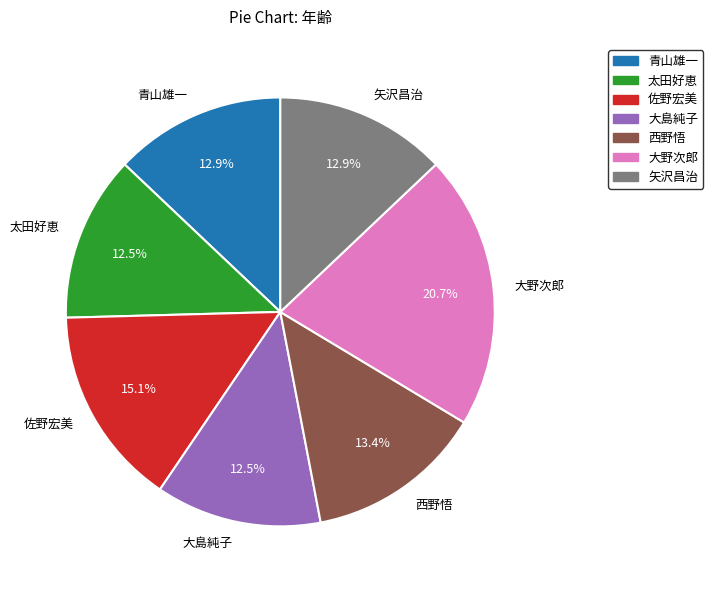

The 西野悟 slice represents 3% of the pie. True or false?

False